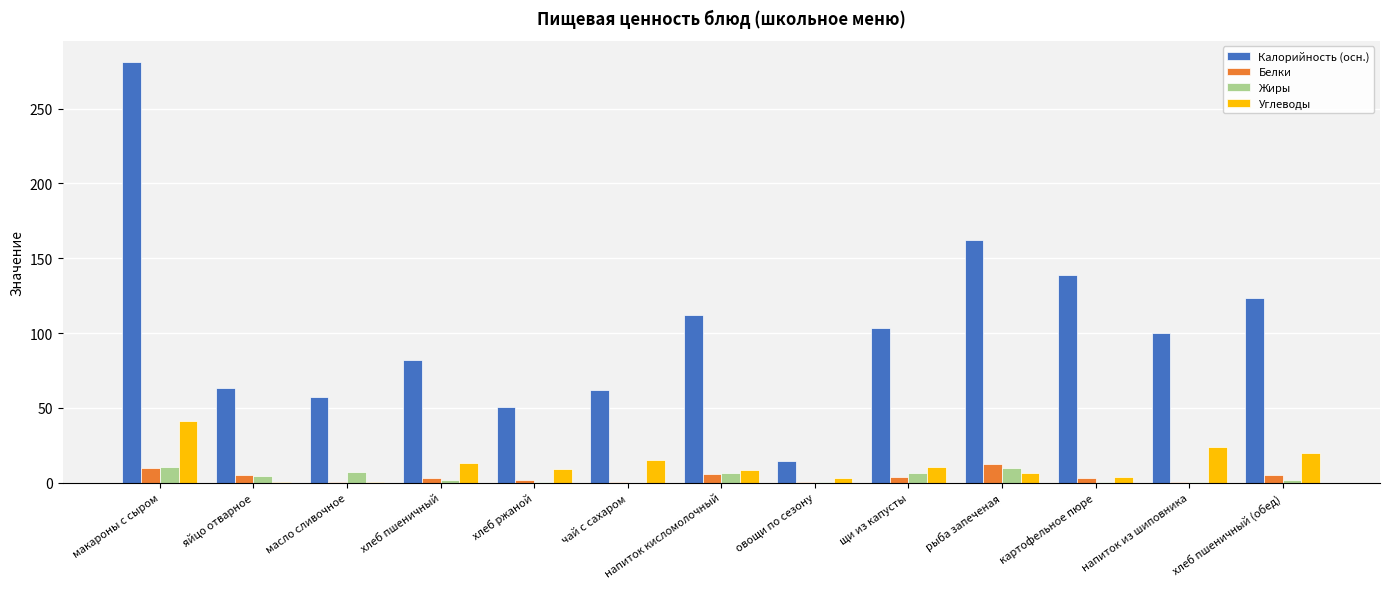

Is the value of Калорийность (осн.) at напиток кисломолочный greater than the value of Белки at хлеб пшеничный (обед)?

Yes